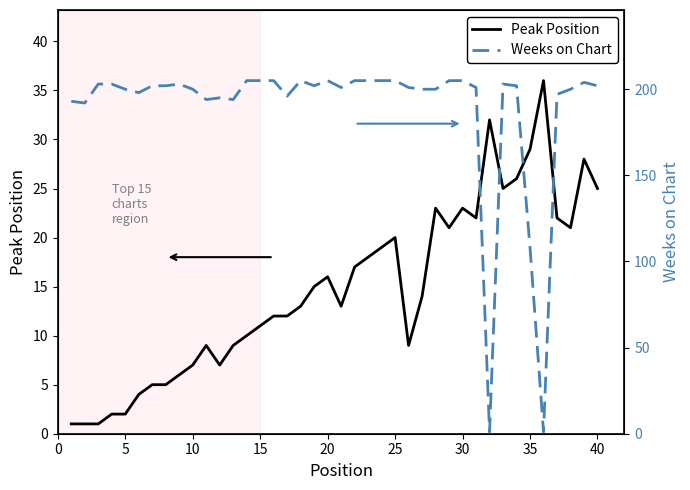

Reading right to left, extract all data points from this chart.

Peak Position: 25	28	21	22	36	29	26	25	32	22	23	21	23	14	9	20	19	18	17	13	16	15	13	12	12	11	10	9	7	9	7	6	5	5	4	2	2	1	1	1
Weeks on Chart: 202	204	200	197	1	108	202	203	1	201	205	205	200	200	201	205	205	205	205	201	205	202	205	196	205	205	205	194	195	194	200	203	202	202	198	200	203	203	192	193